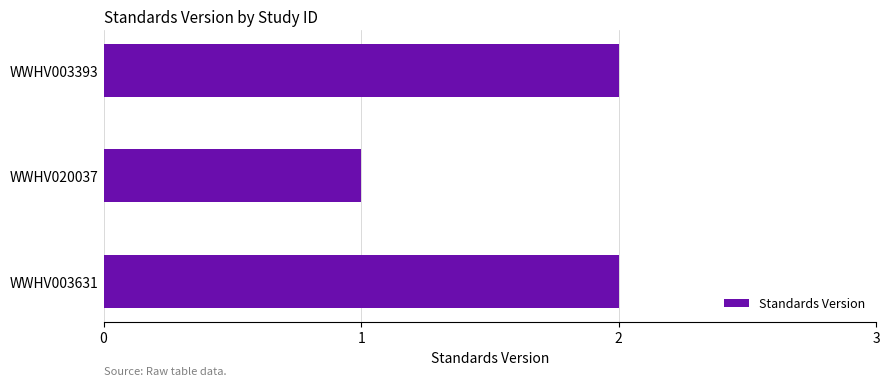

How many values are between 1 and 2?

3